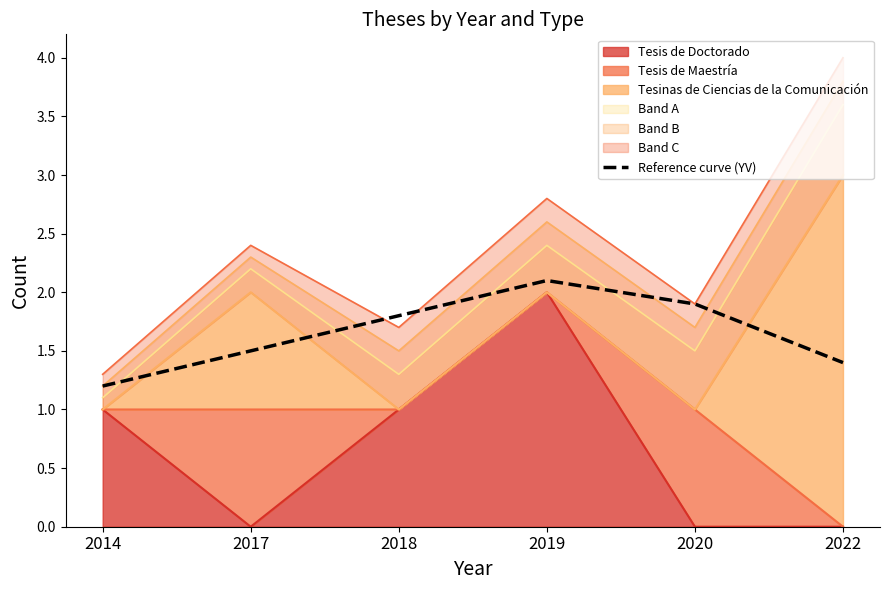

What is the difference between the second highest and second lowest values?

0.5